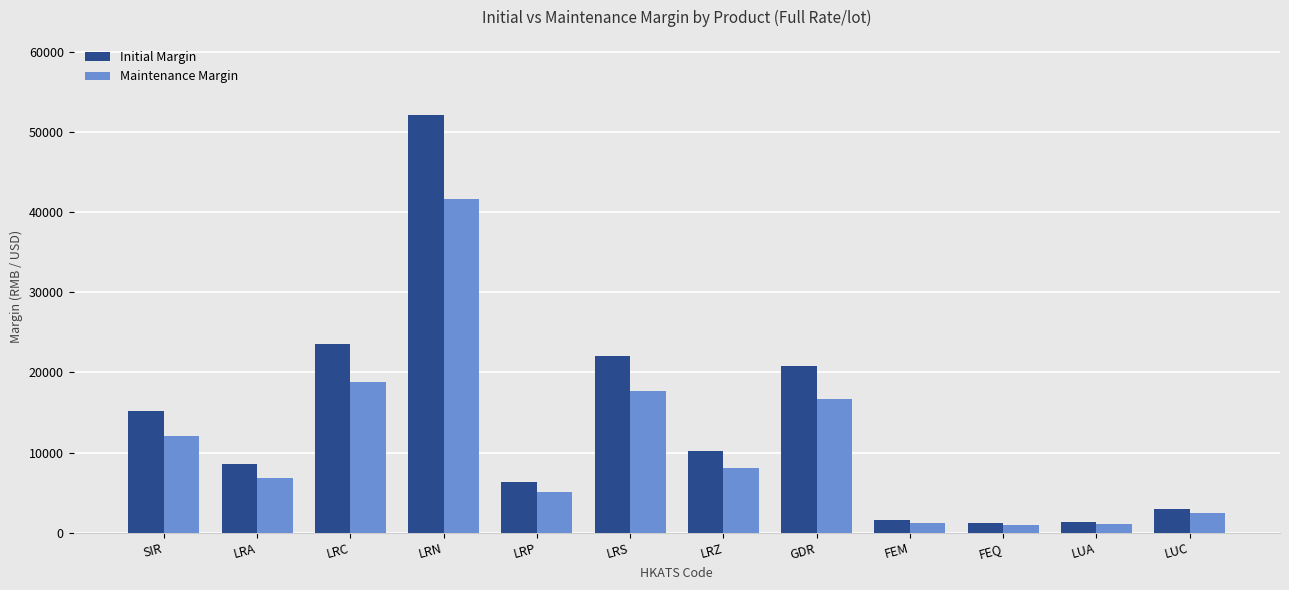

Are the bars horizontal?

No